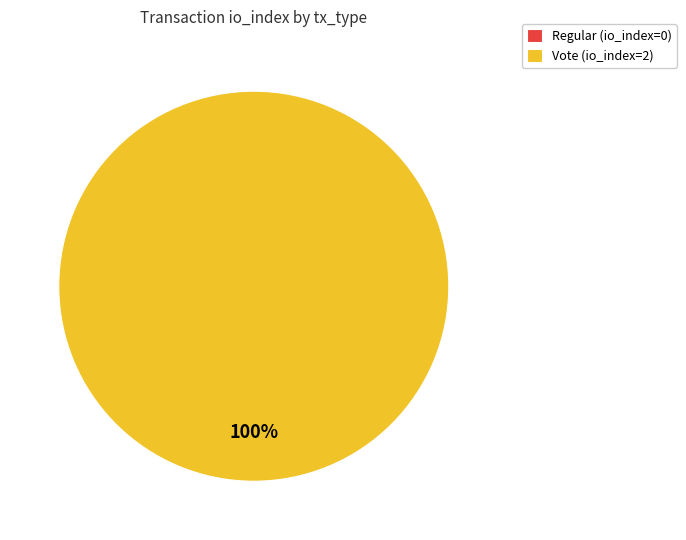

What is the majority slice?

Vote